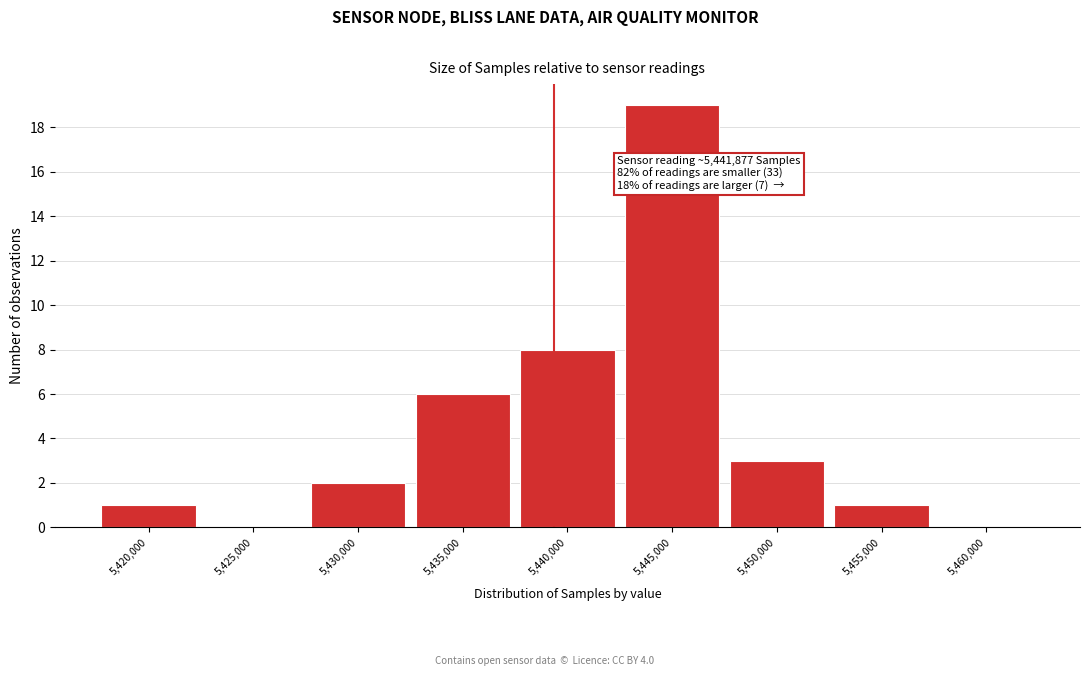

Reading left to right, transcribe all the data shown in this chart.

5,420,000=1	5,425,000=0	5,430,000=2	5,435,000=6	5,440,000=8	5,445,000=19	5,450,000=3	5,455,000=1	5,460,000=0